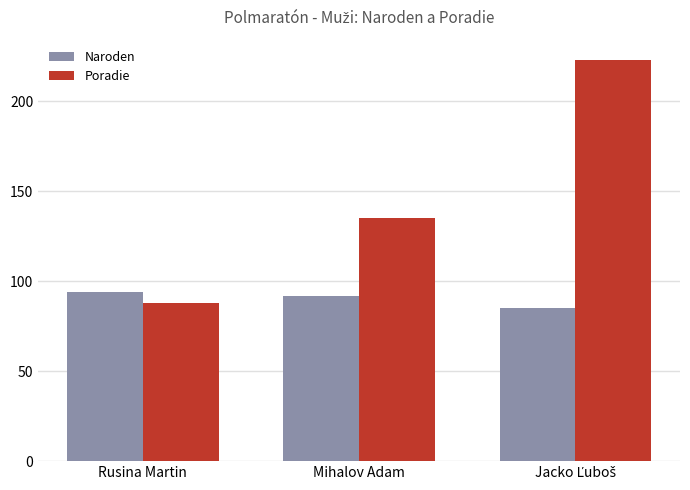

What is the approximate value of Naroden at Rusina Martin?

94